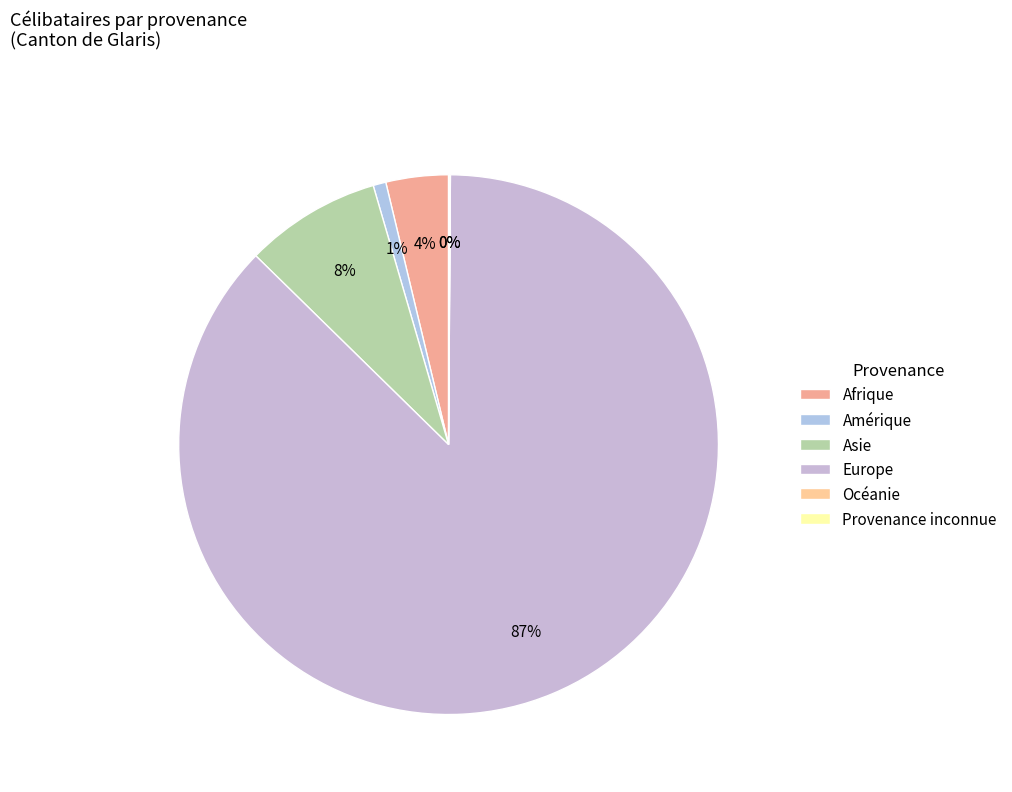

What is the largest slice in the pie chart?

Europe